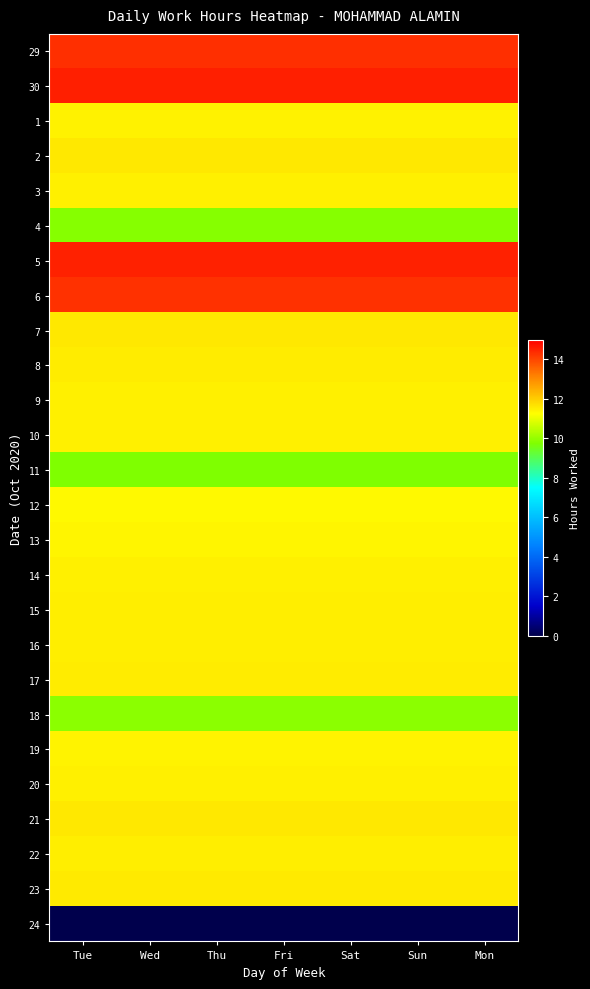

At which category is the sum across all series the highest?

Tue